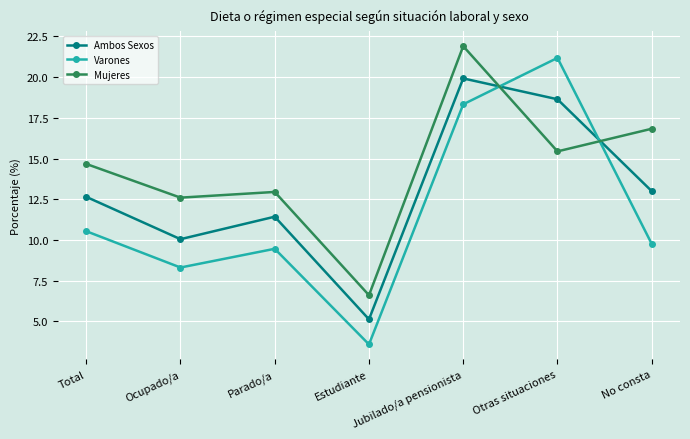

What is the total value across all series at Otras situaciones?

55.3